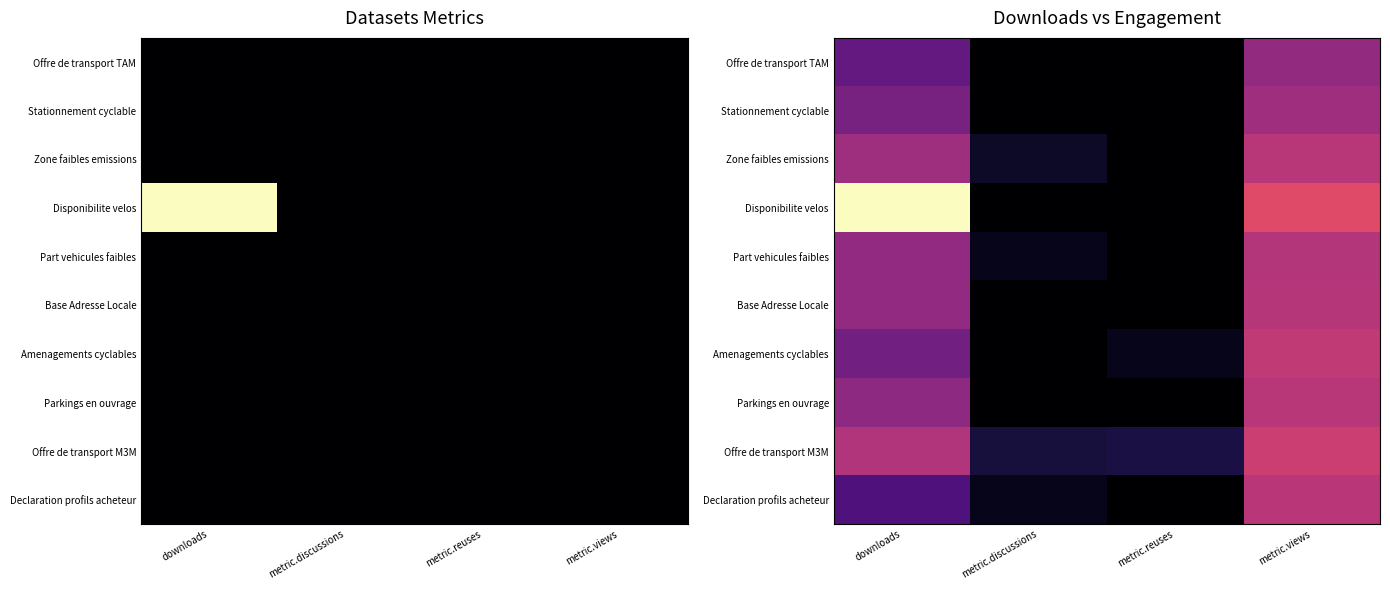

Rank the categories by Disponibilite velos value from lowest to highest.

metric.discussions, metric.reuses, metric.views, downloads